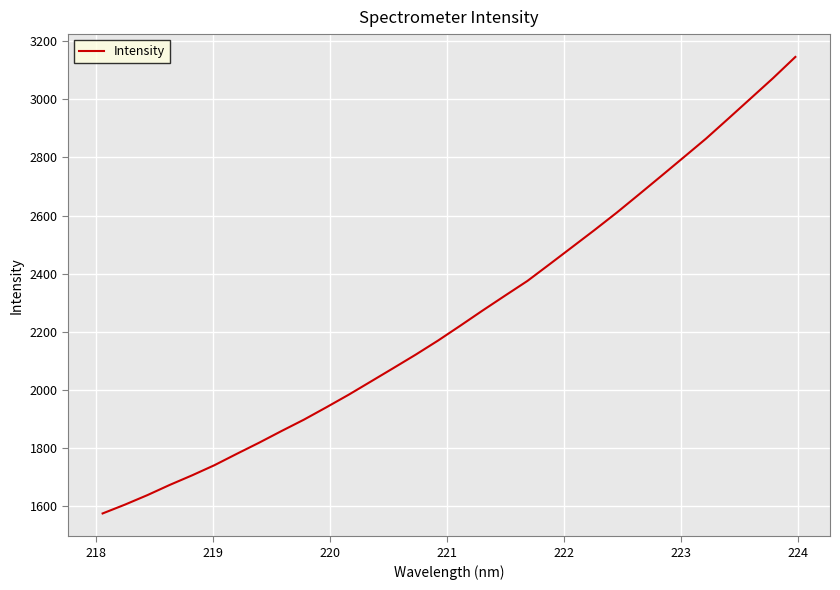

What is the smallest value displayed?

1575.3